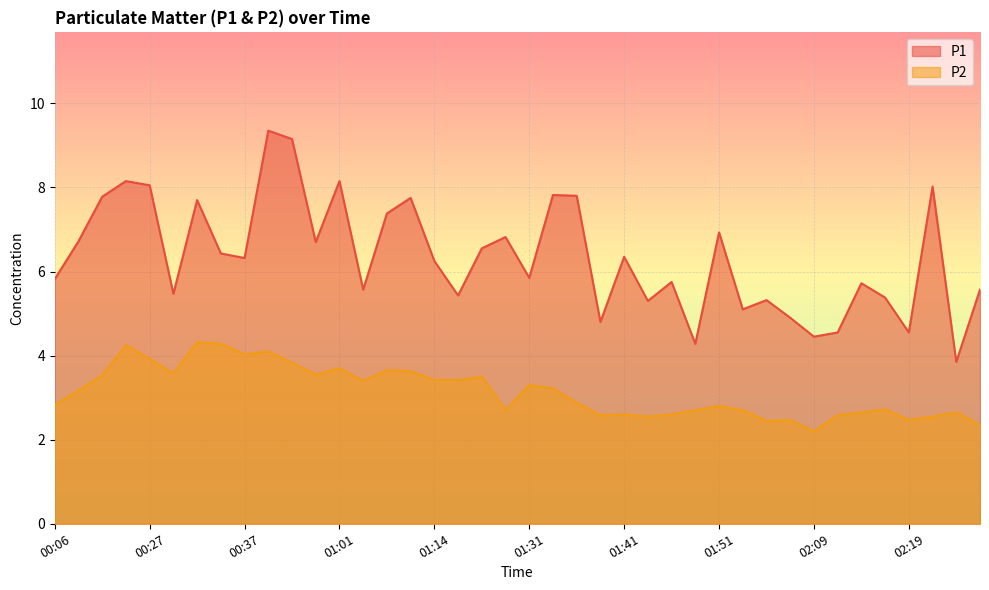

What is the difference between the highest and lowest values at 01:12?

4.1